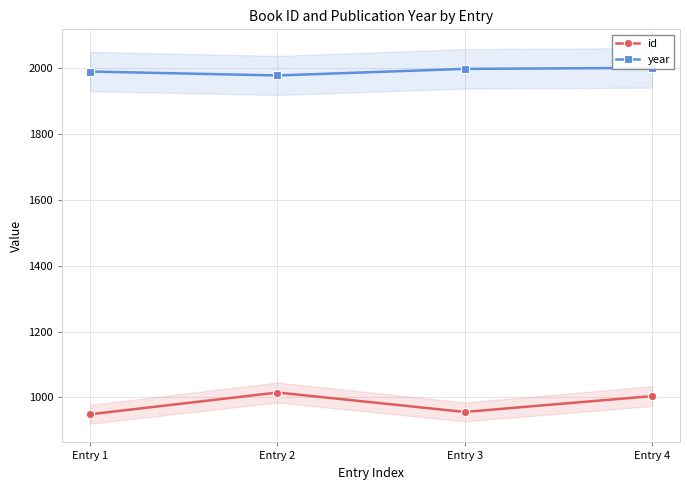

Reading right to left, what are all the values shown in this chart?

id: Entry 4=1004	Entry 3=956	Entry 2=1015	Entry 1=949
year: Entry 4=2000	Entry 3=1997	Entry 2=1977	Entry 1=1989